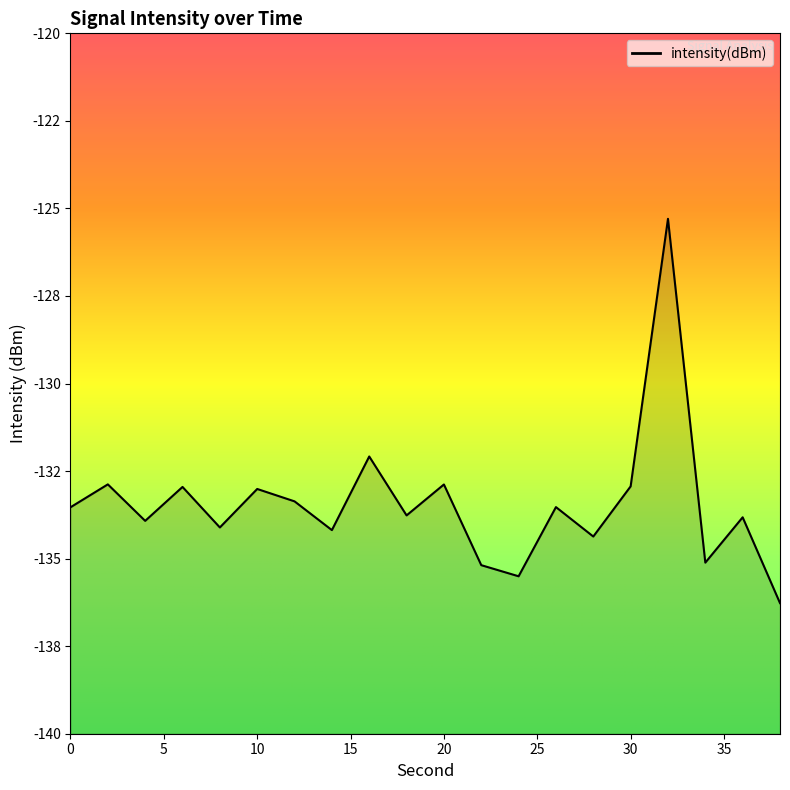

Read the value at 4.

-133.9